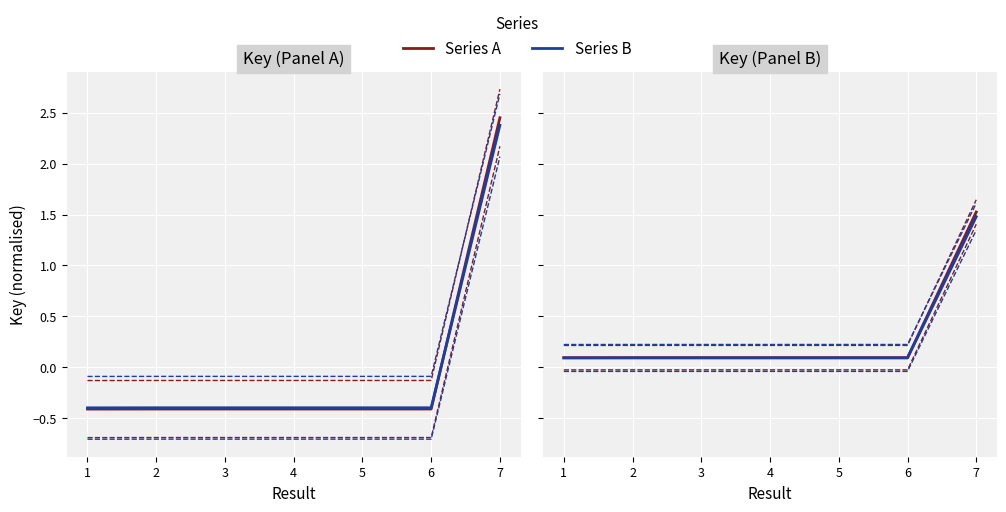

Between 6 and 3, which is larger?

6